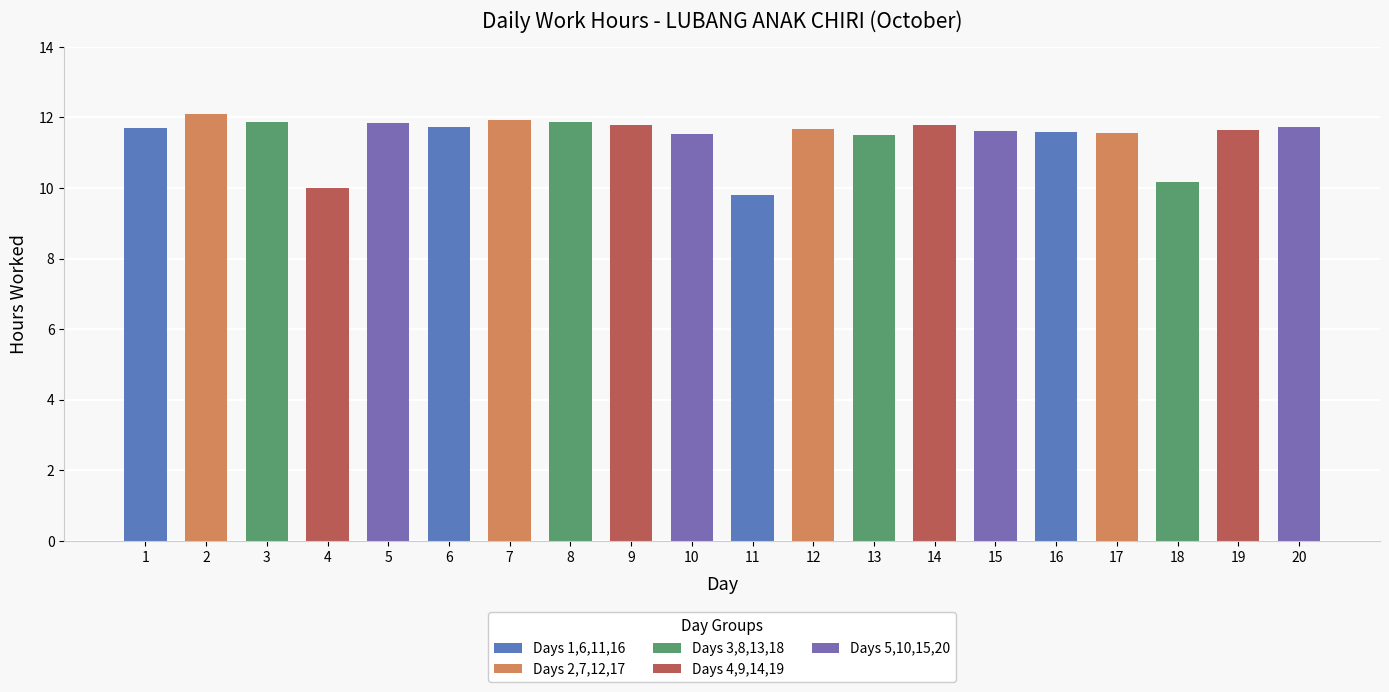

How many series are shown in this chart?

1